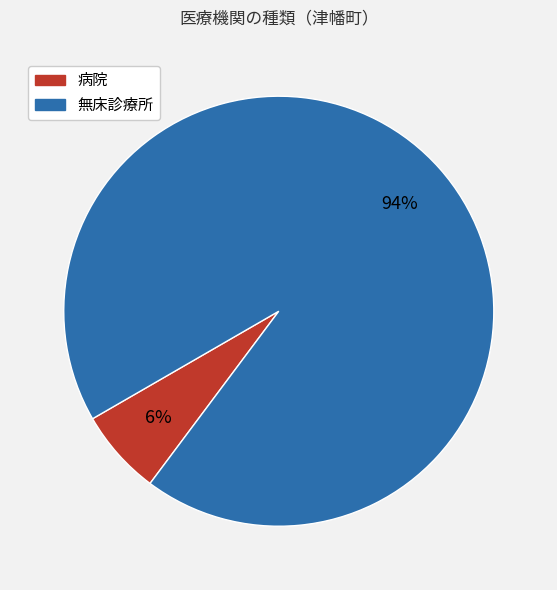

True or false: 無床診療所 accounts for 94% of the total.

True